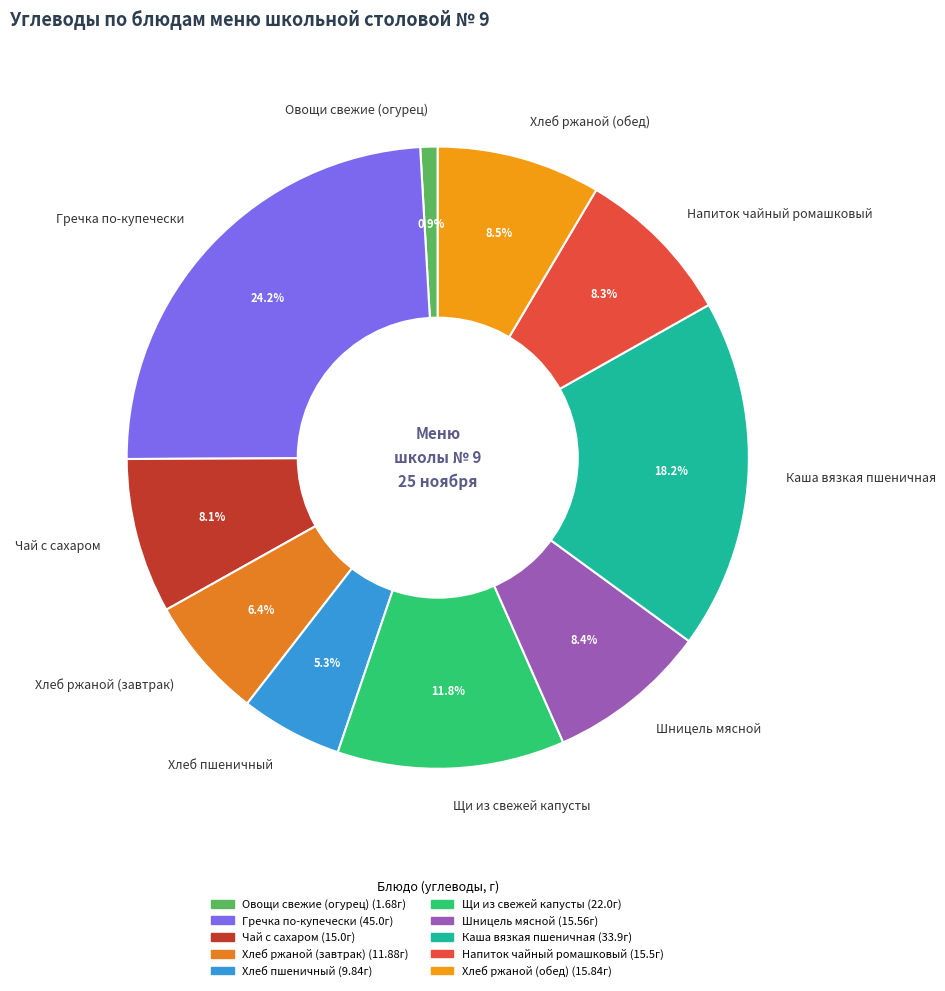

Approximately how many times larger is the value at Напиток чайный ромашковый compared to Хлеб ржаной (обед)?

1.0